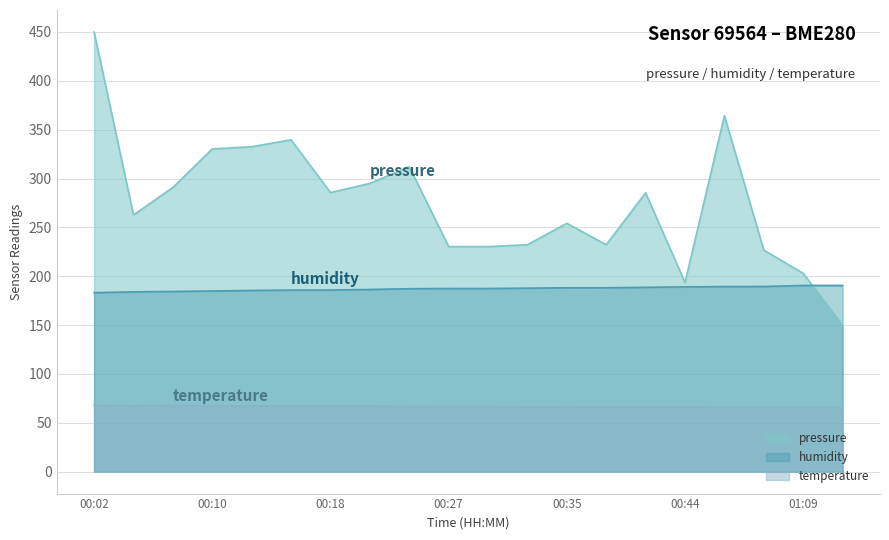

Is the value of temperature at 01:12 greater than the value of humidity at 00:24?

No